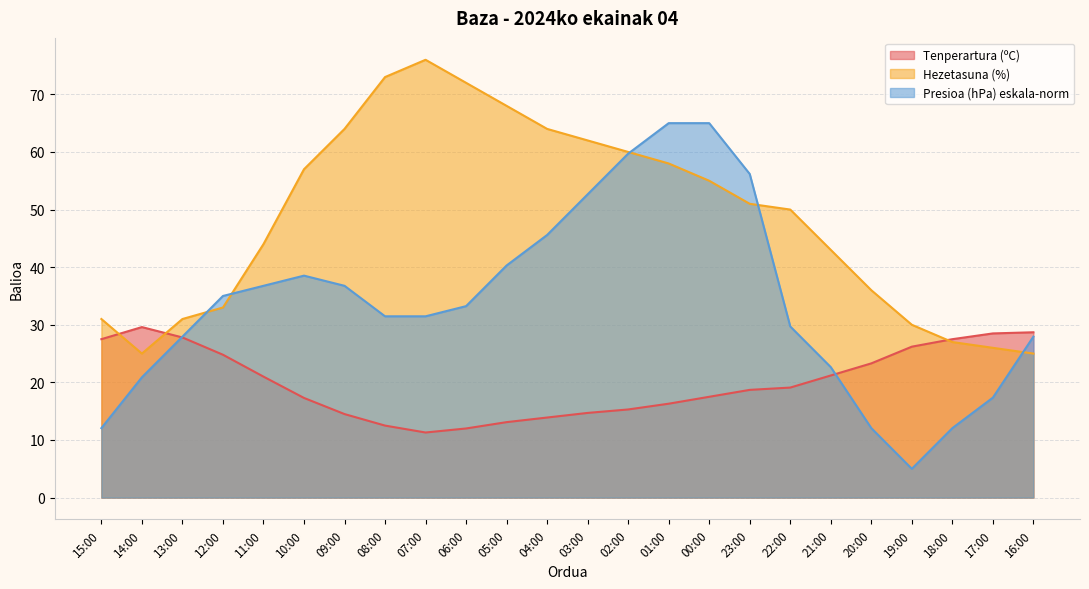

Between 03:00 and 22:00, which series saw the biggest shift?

Presioa (hPa) eskala-norm